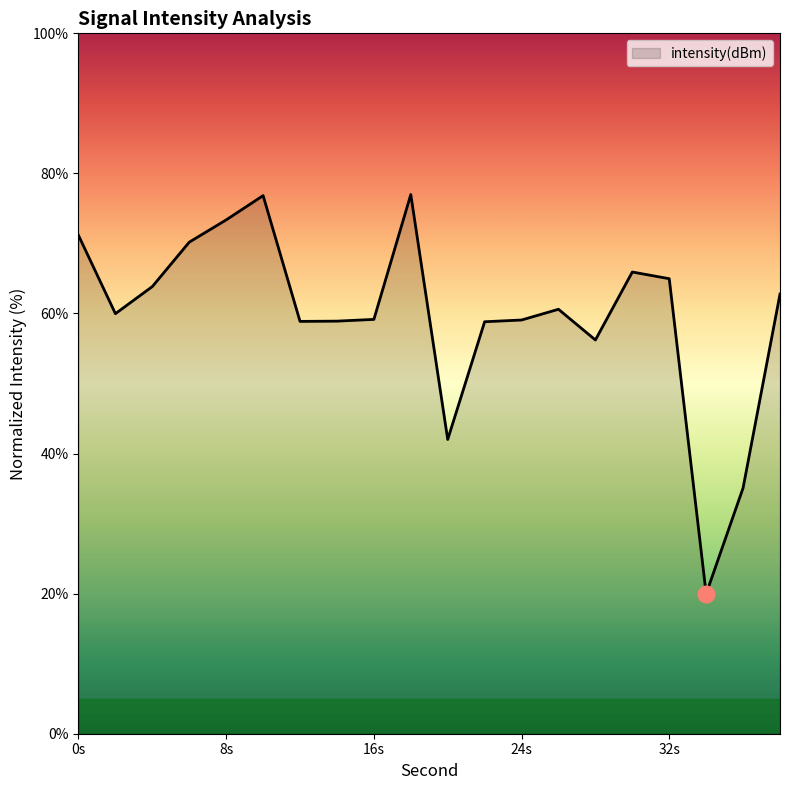

What is the minimum value shown in the chart?

20.0